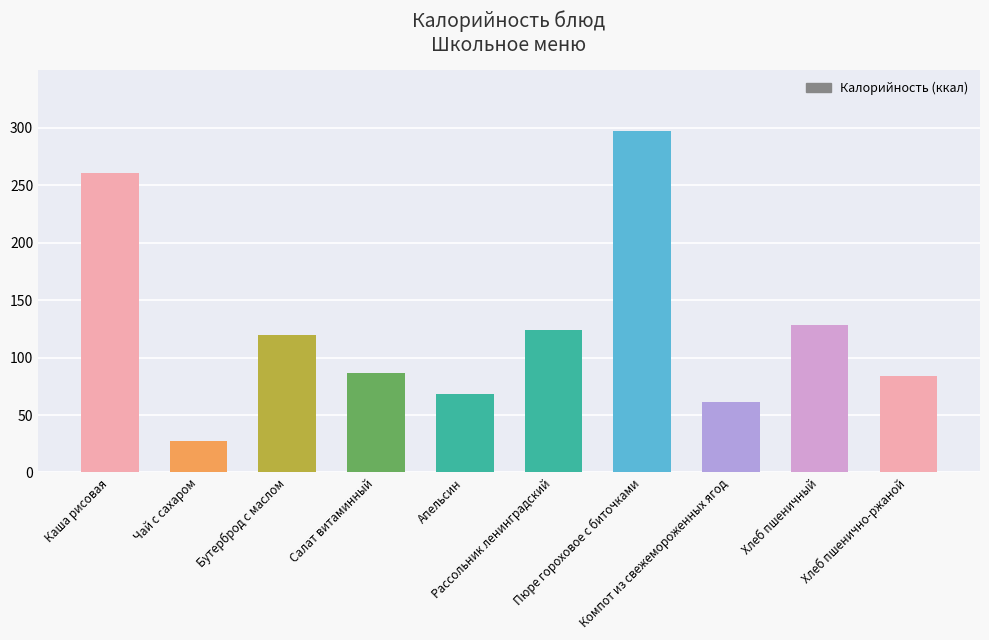

What is the label of the 9th bar from the right?

Чай с сахаром